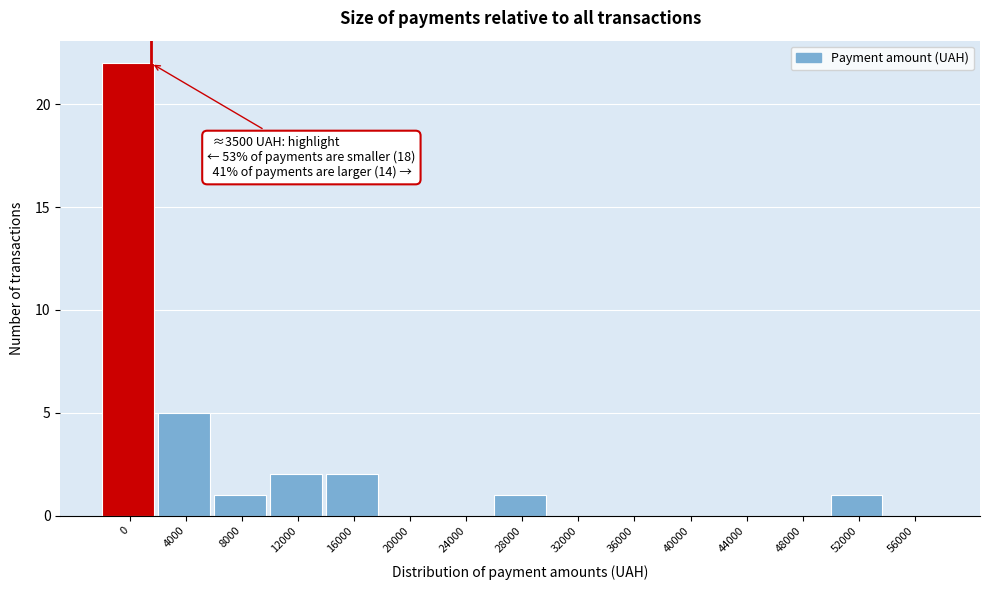

Reading left to right, extract all data points from this chart.

0=22	4000=5	8000=1	12000=2	16000=2	20000=0	24000=0	28000=1	32000=0	36000=0	40000=0	44000=0	48000=0	52000=1	56000=0